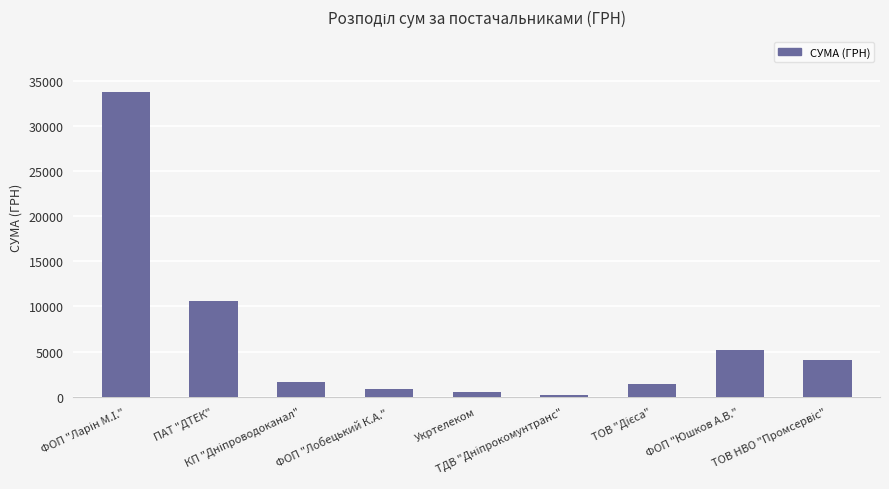

What is the difference between the second highest and second lowest values?

10051.6